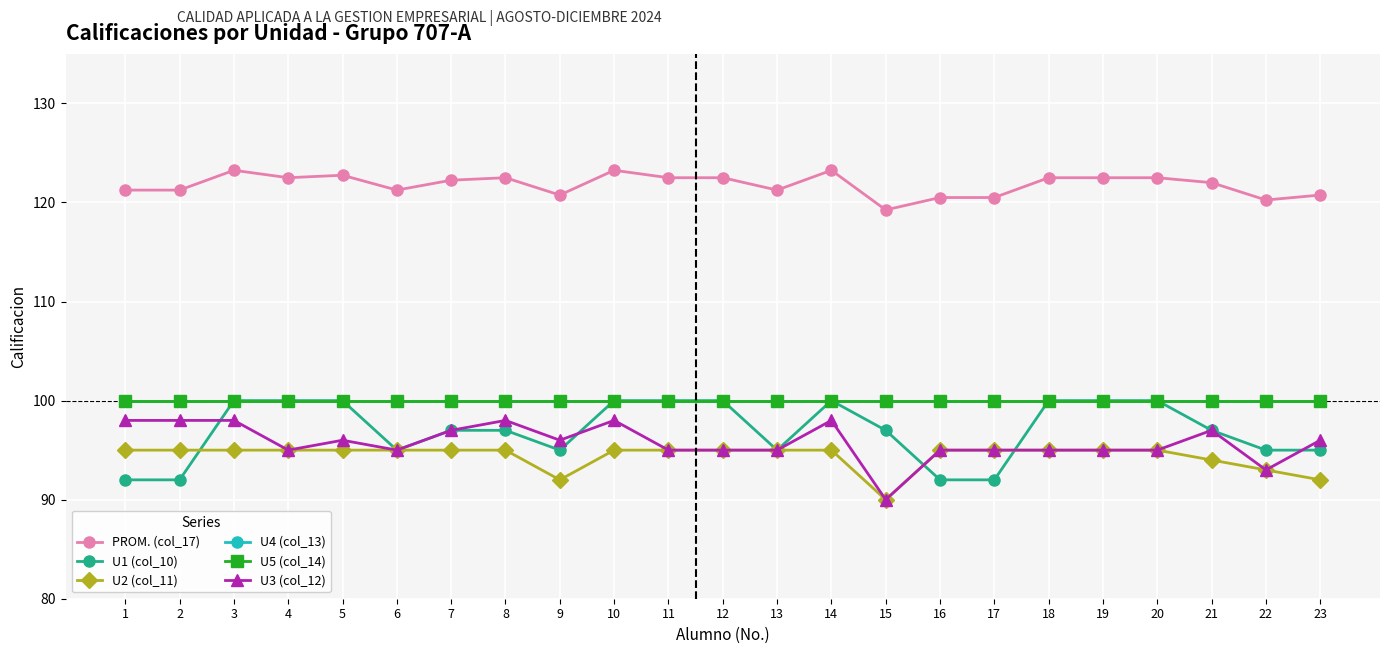

Does the chart have visible grid lines?

Yes